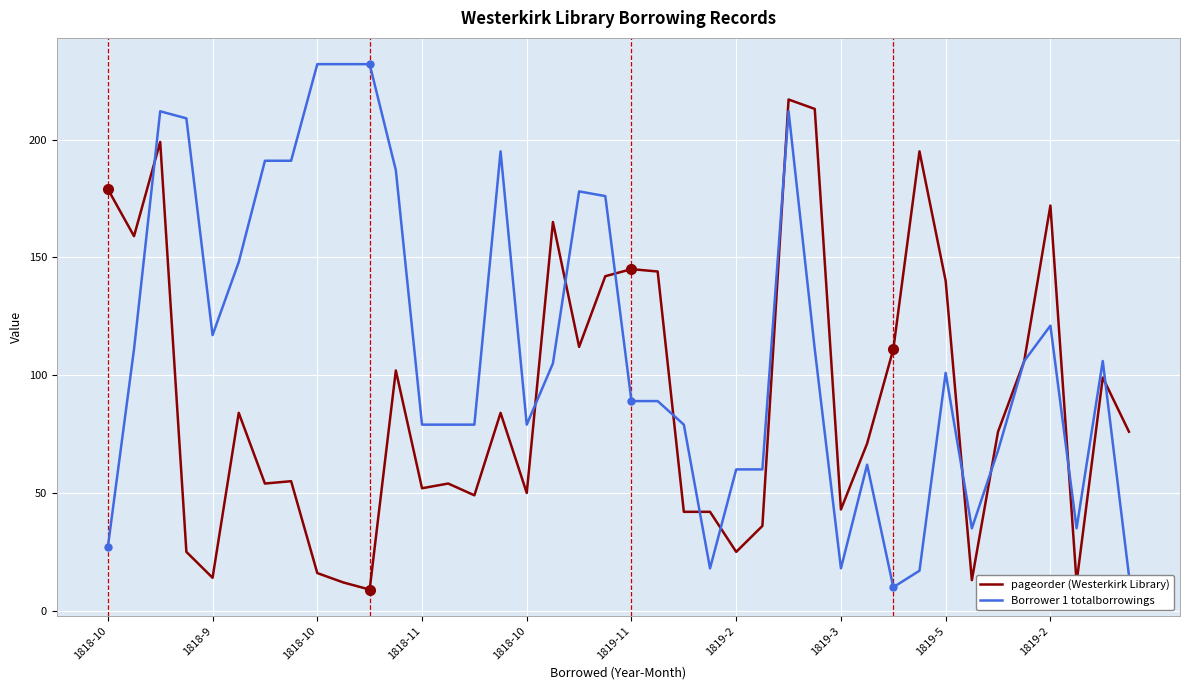

What is the greatest value displayed?

232